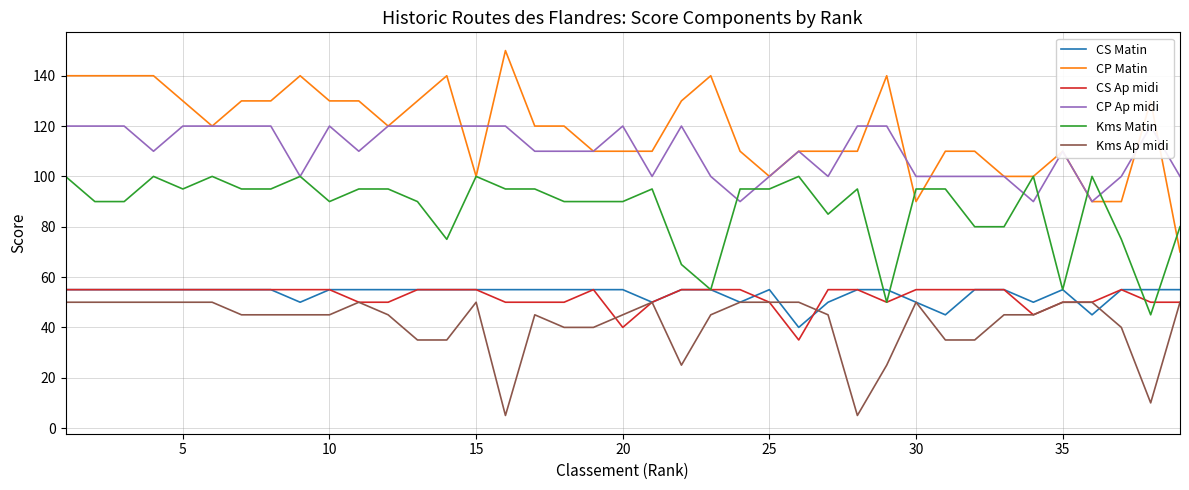

True or false: CP Matin and CS Ap midi cross at least once.

False